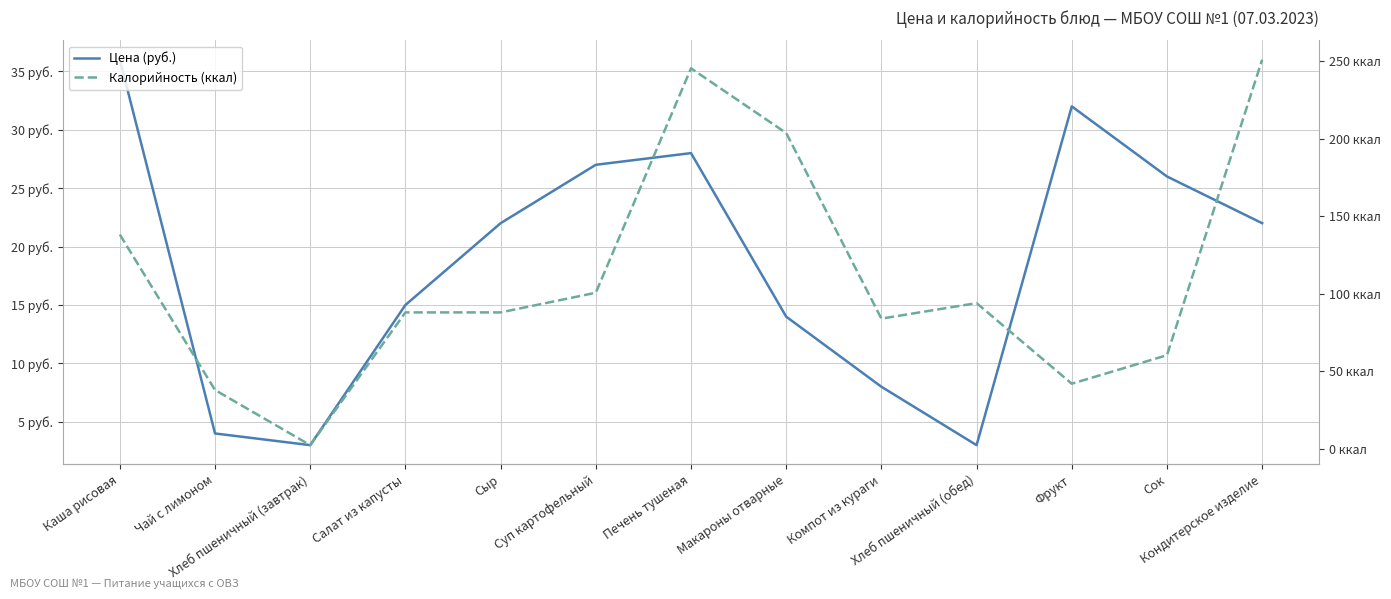

What is the difference between the highest and lowest values at Печень тушеная?

217.4